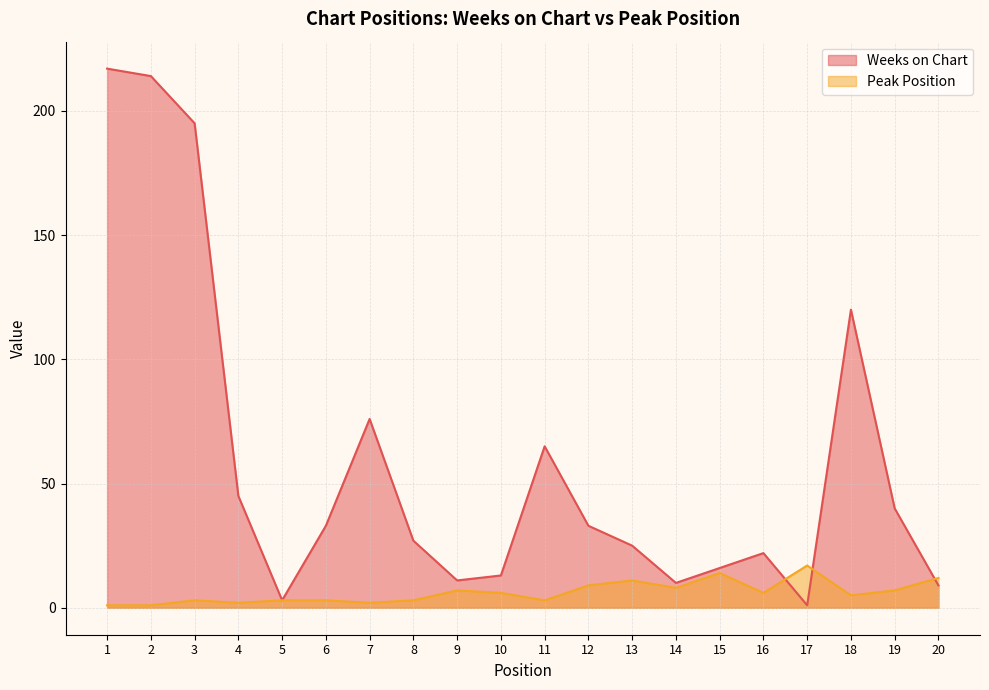

Is it true that Weeks on Chart equals 170 at 18?

False